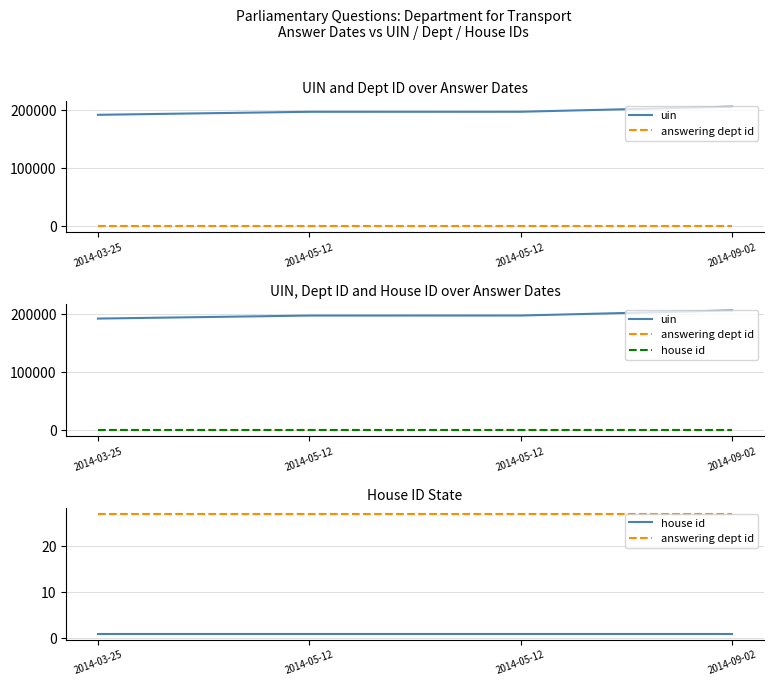

How many data points does each series have?

4